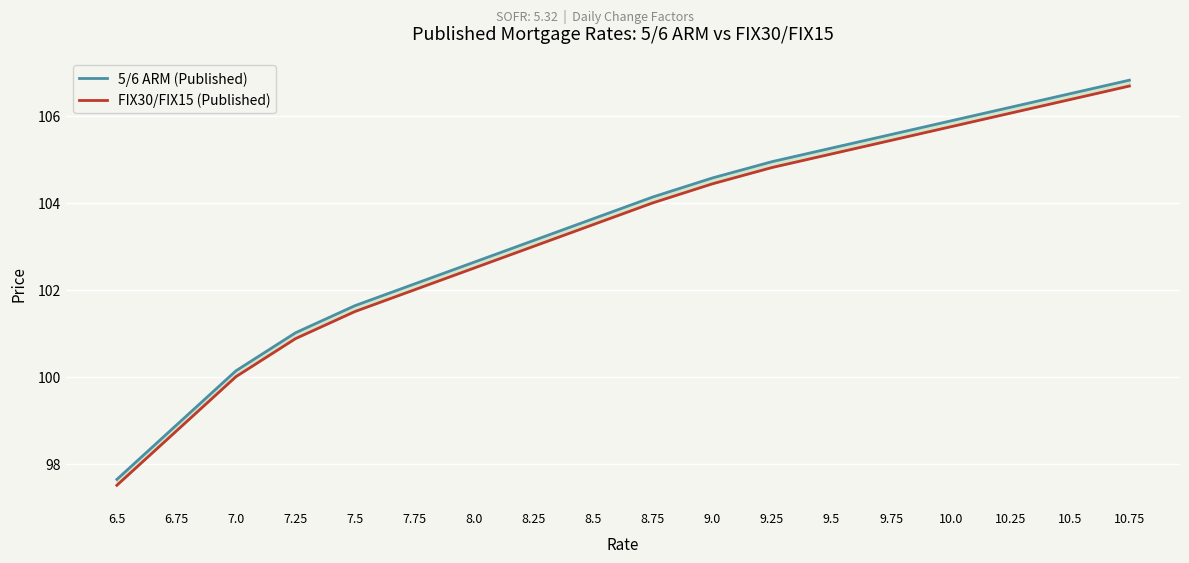

How many data points in FIX30/FIX15 (Published) are above 104?

8